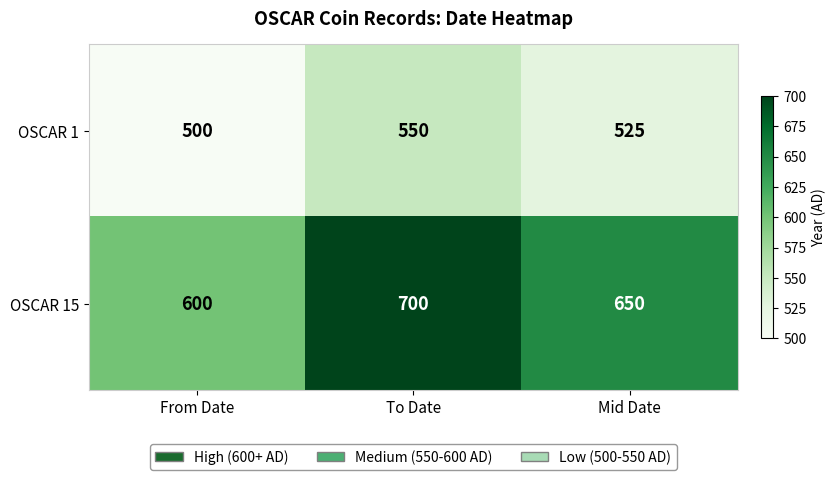

Rank the categories by OSCAR 1 value from lowest to highest.

From Date, Mid Date, To Date